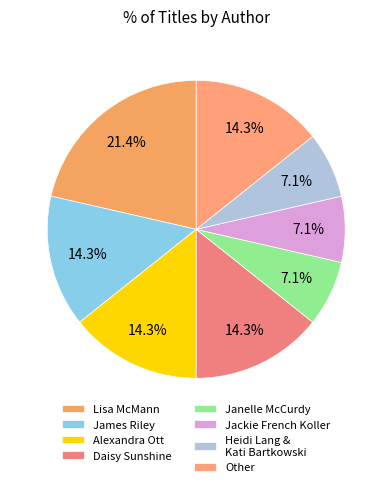

Does Heidi Lang & Kati Bartkowski represent more than half of the total?

No